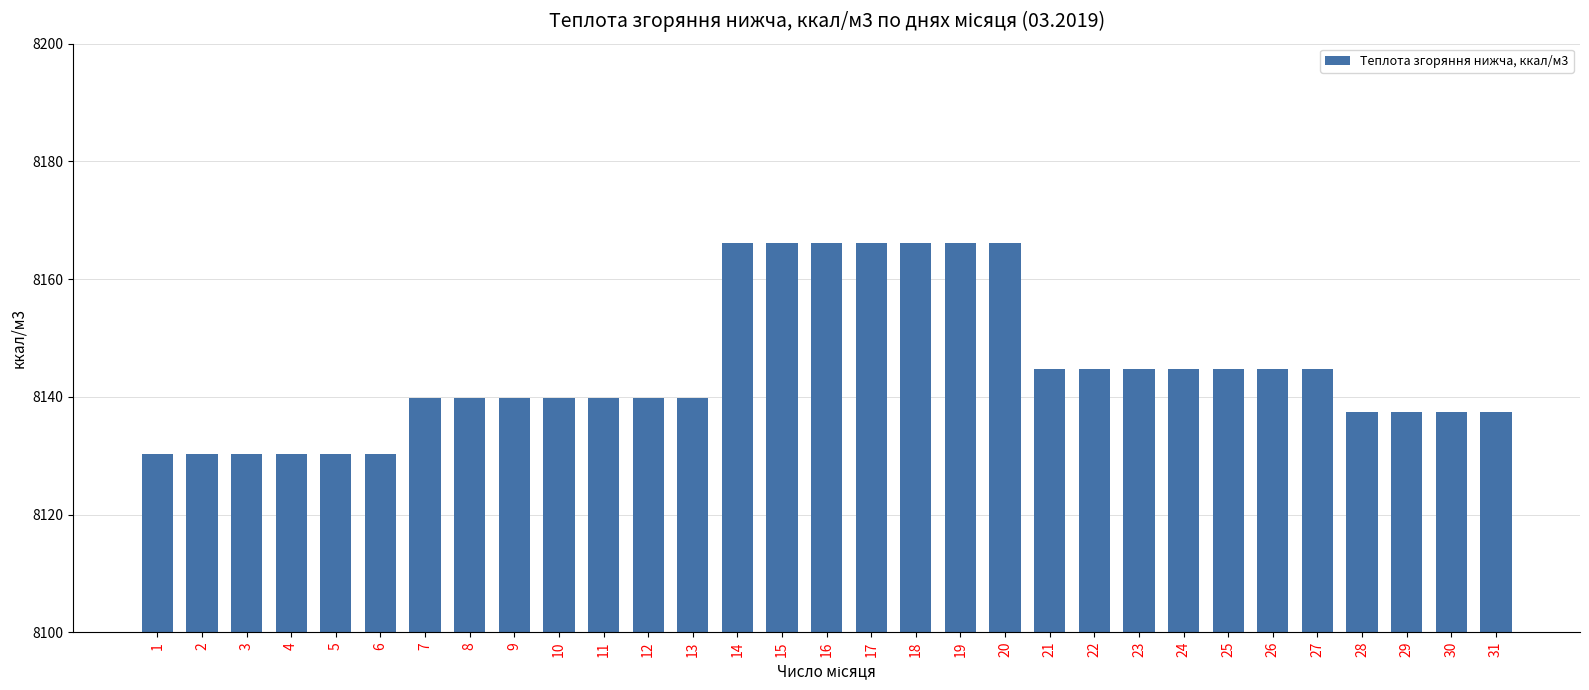

How many series are shown in this chart?

1